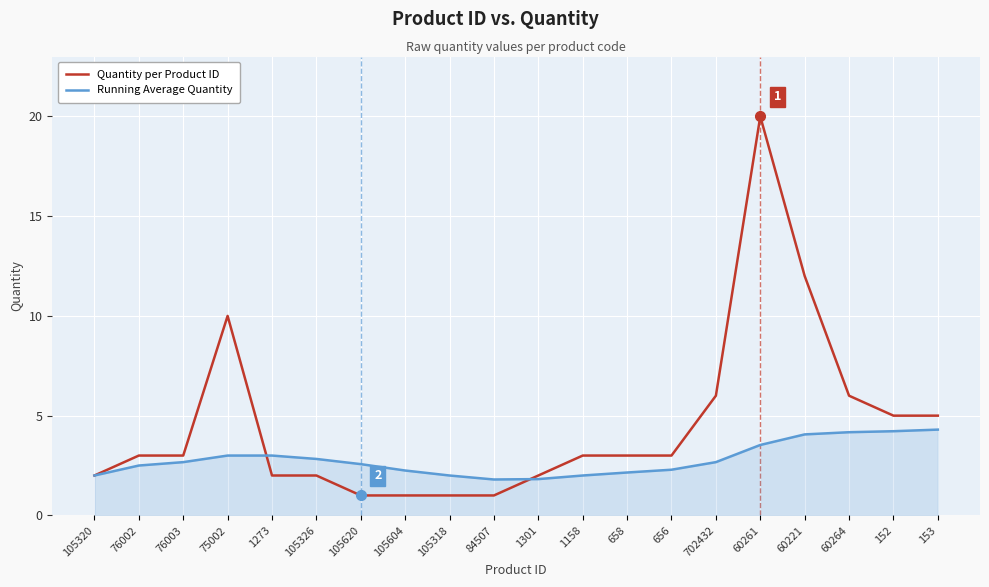

Does the chart display data point markers on the line(s)?

No